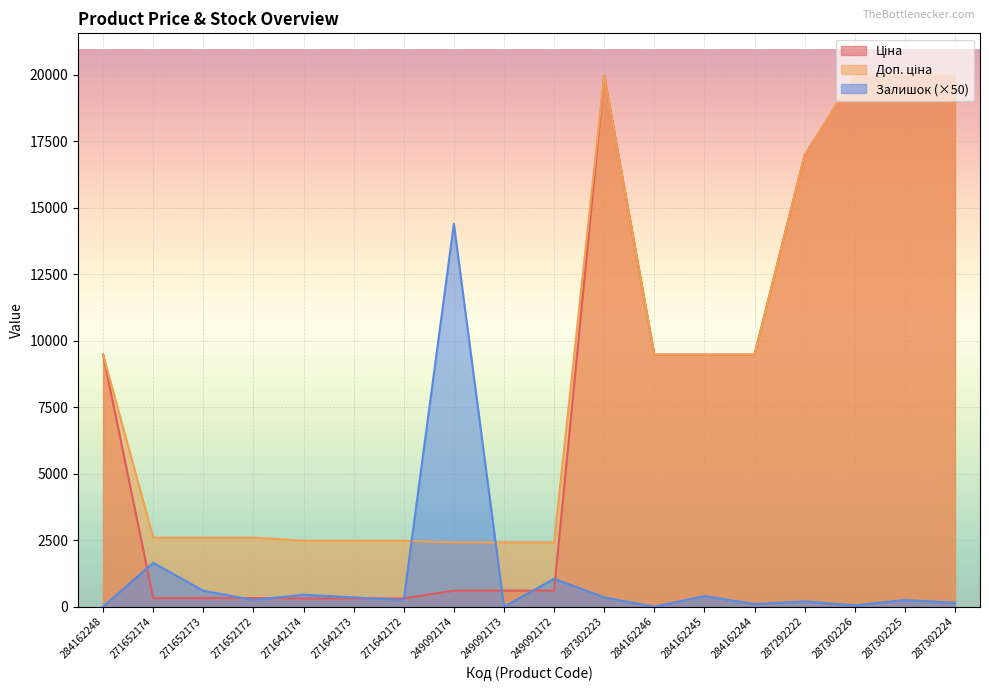

Rank the series at 287302226 from lowest to highest value.

Залишок, Ціна, Доп. ціна